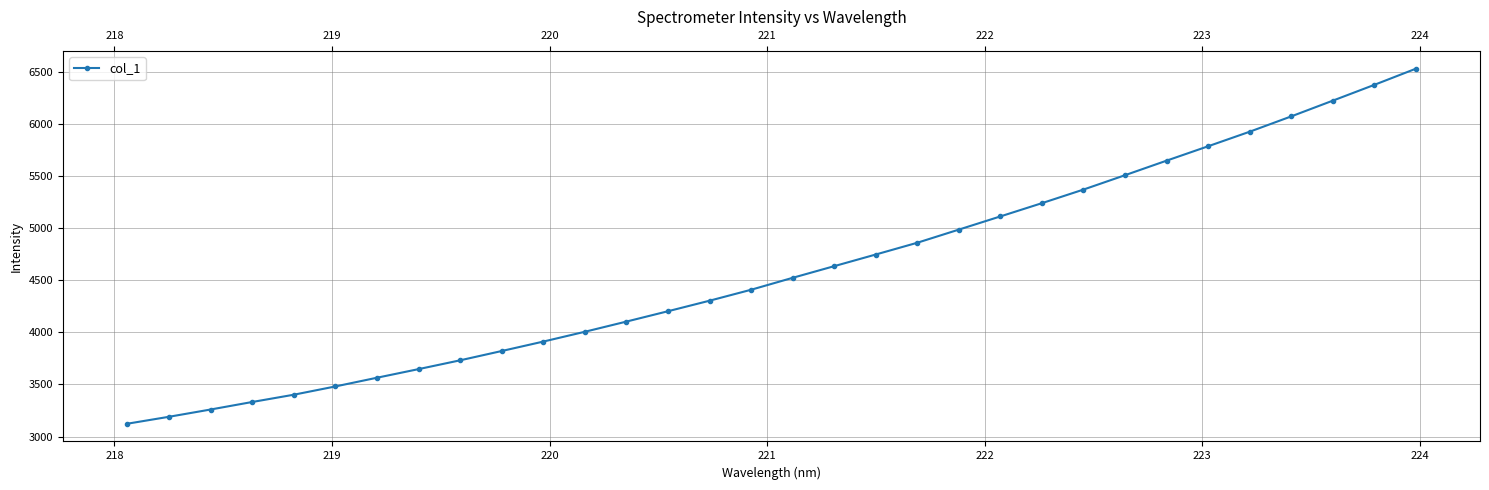

What is the sum of all values?

147039.4